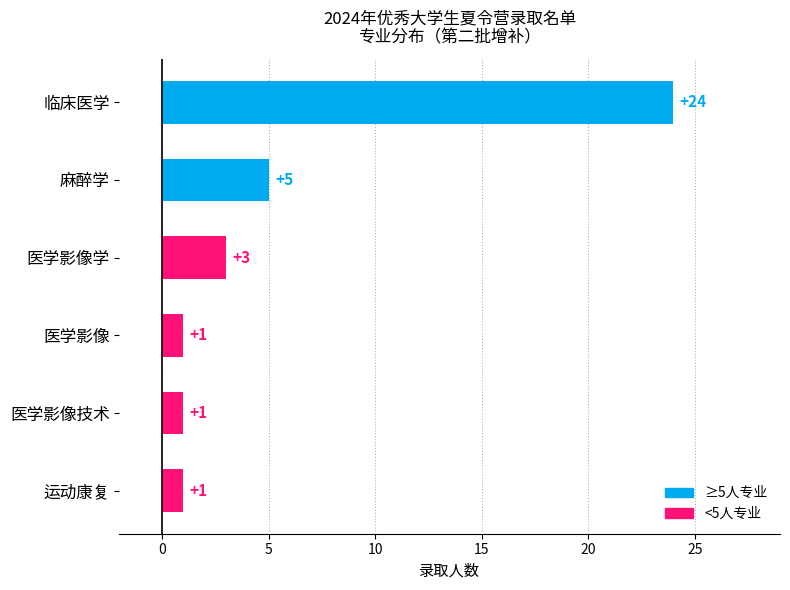

What is the difference between the maximum and minimum values?

23